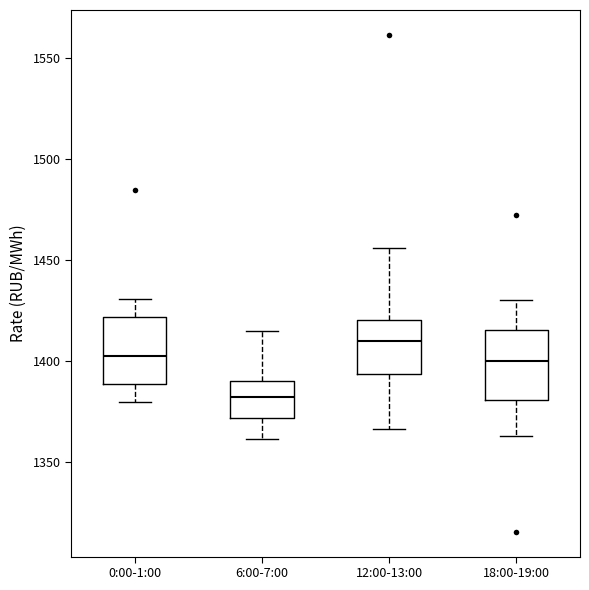

Which box's median line is the highest?

12:00-13:00